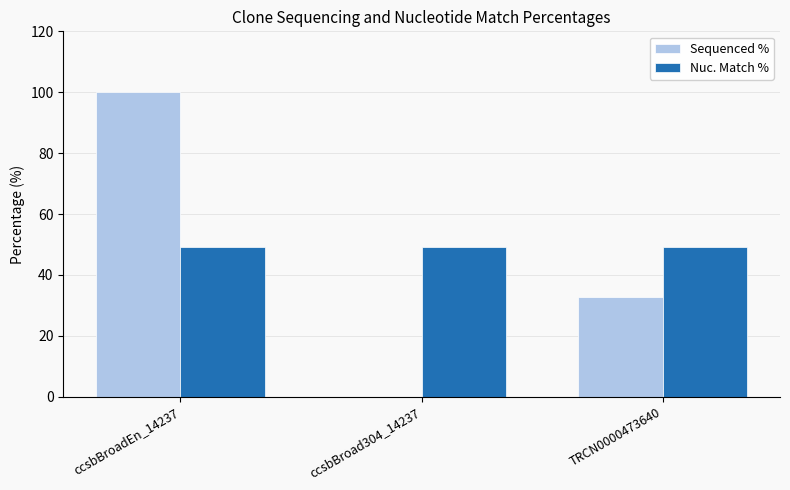

The value of Nuc. Match % at ccsbBroad304_14237 is 49.1. True or false?

True